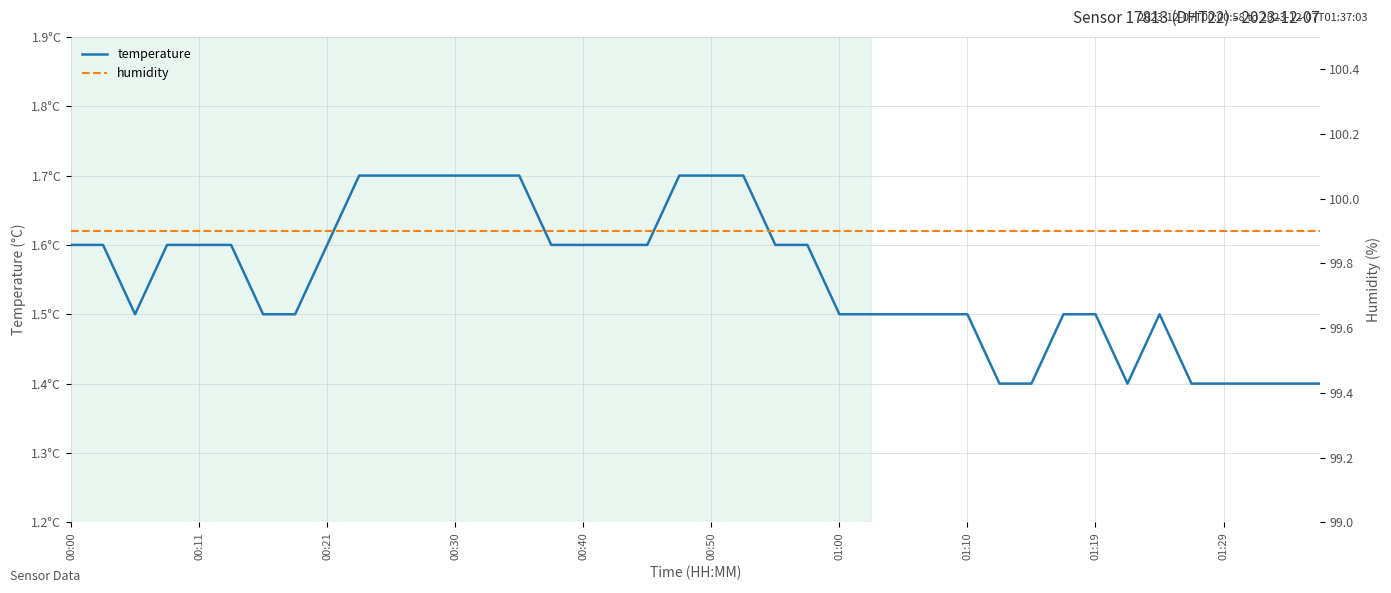

What is the sum of all humidity values?

3996.0